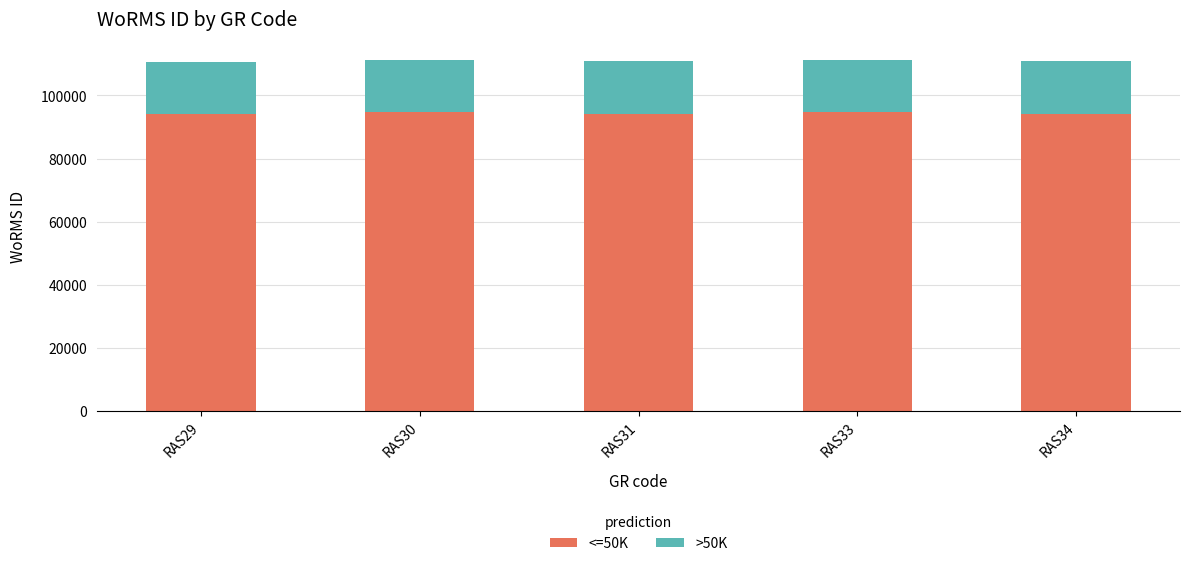

What is the lowest value of the <=50K series?

94121